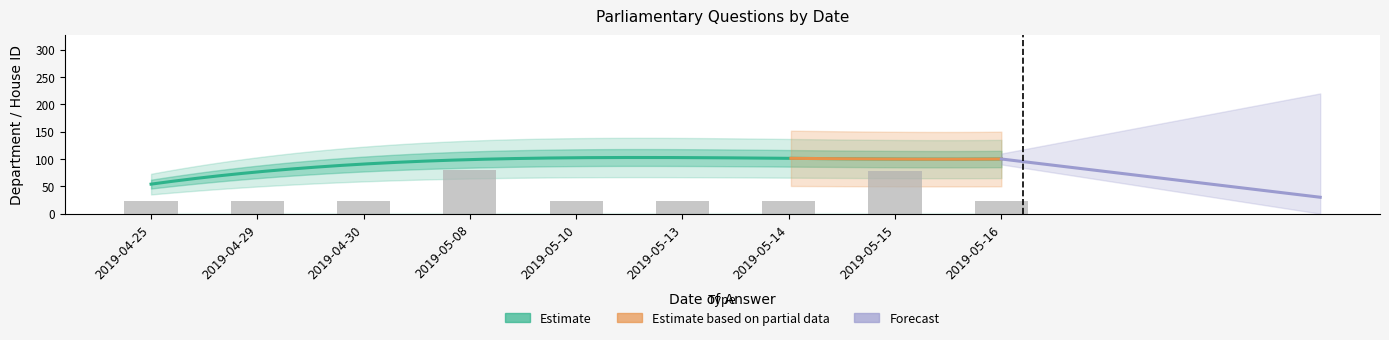

Reading left to right, list all the values displayed in this chart.

23.5	23.5	23.5	80.0	23.5	23.5	23.5	78.8	23.5